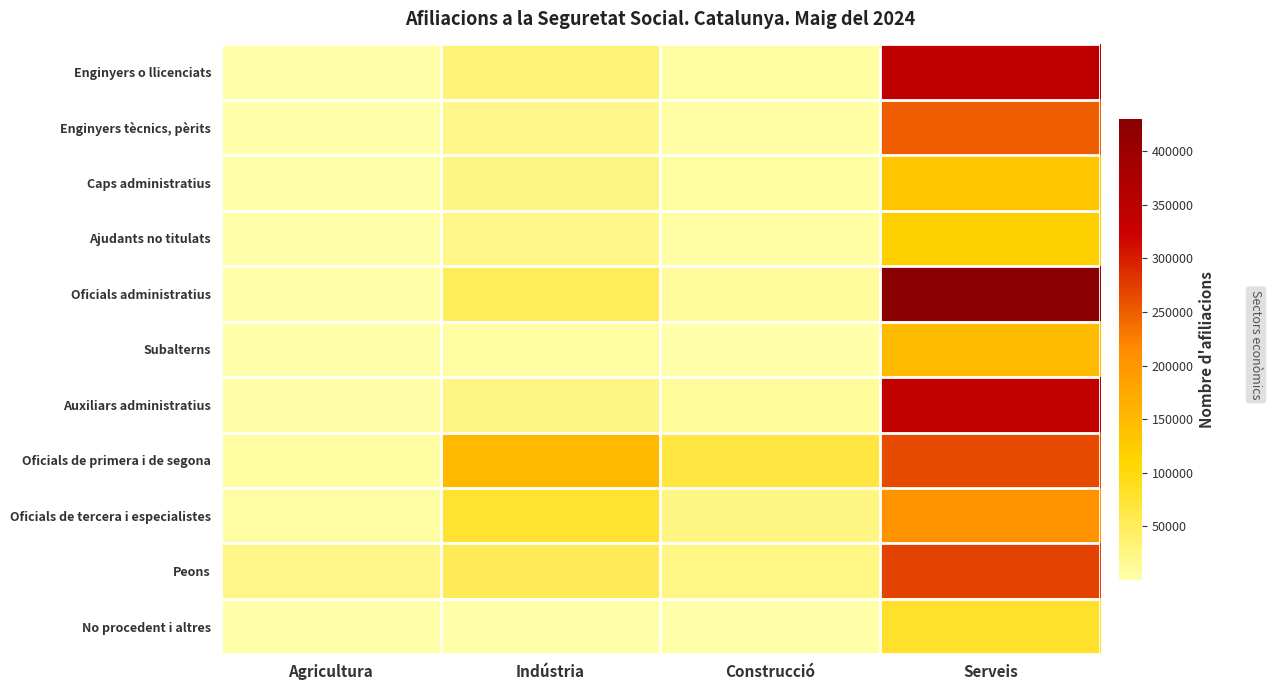

How many categories are shown in the chart?

4